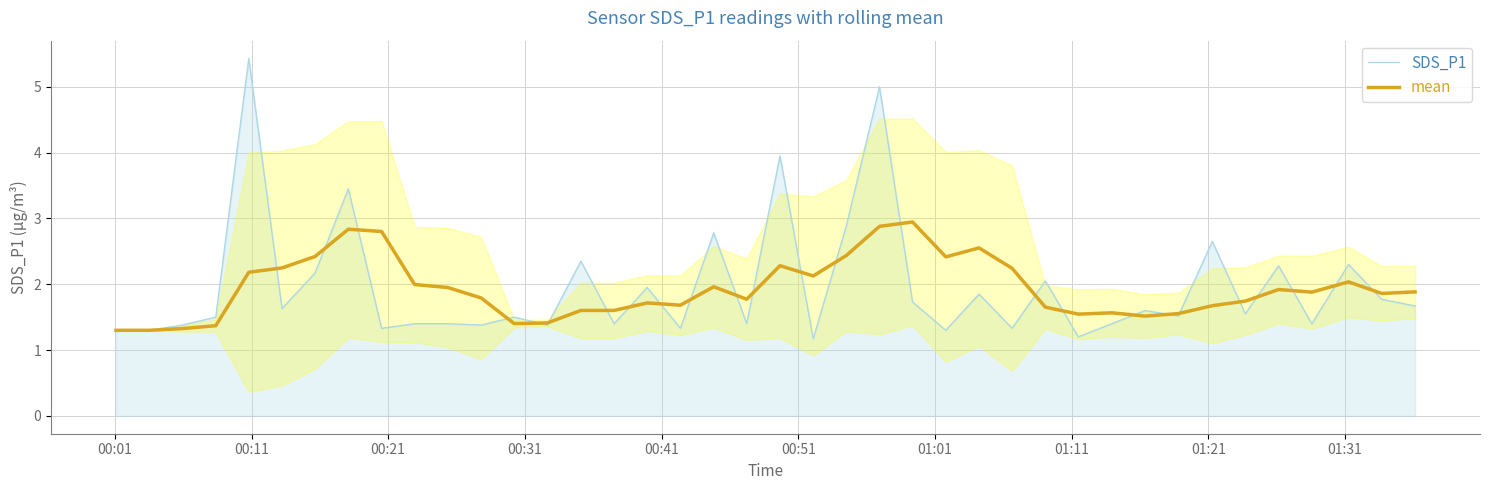

Which series ends up on top after the final intersection of SDS_P1 and mean?

mean